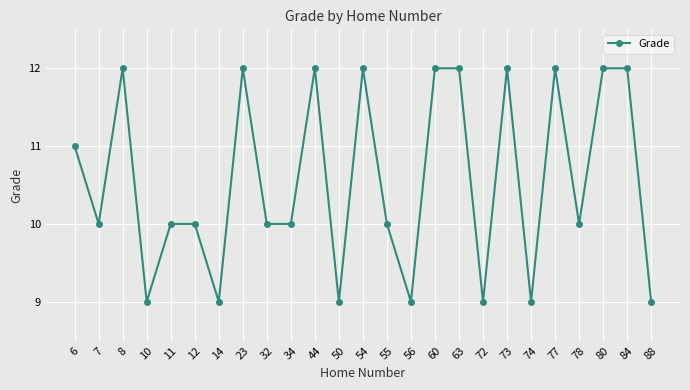

What is the sum of all values?

264